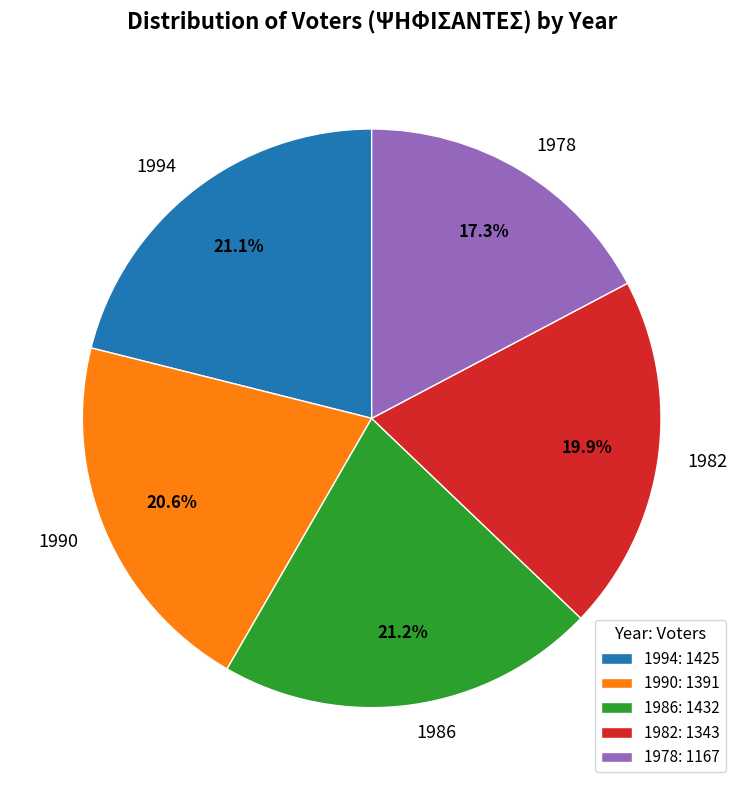

The 1982 slice represents 34% of the pie. True or false?

False